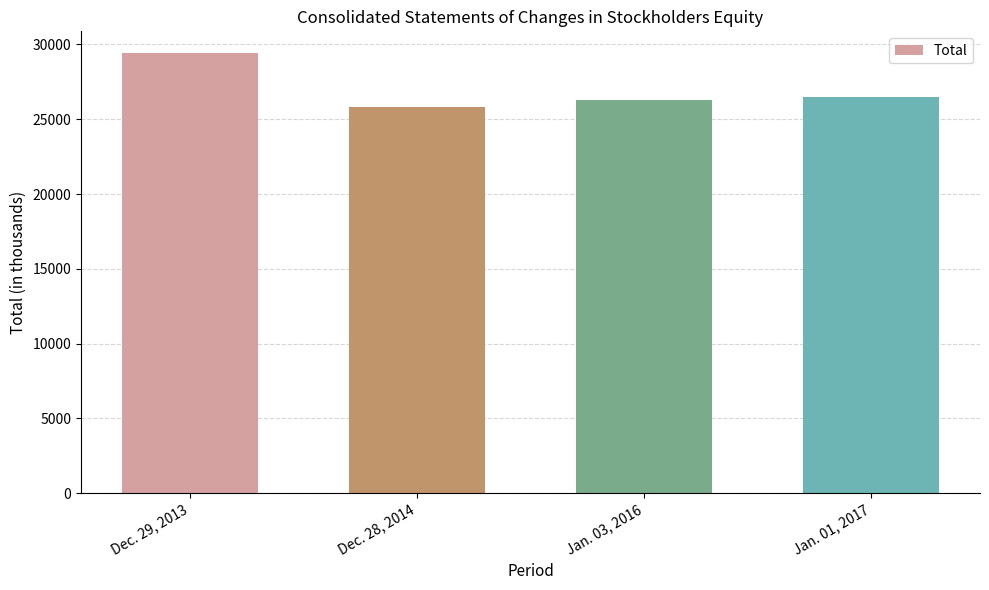

What is the smallest value displayed?

25790